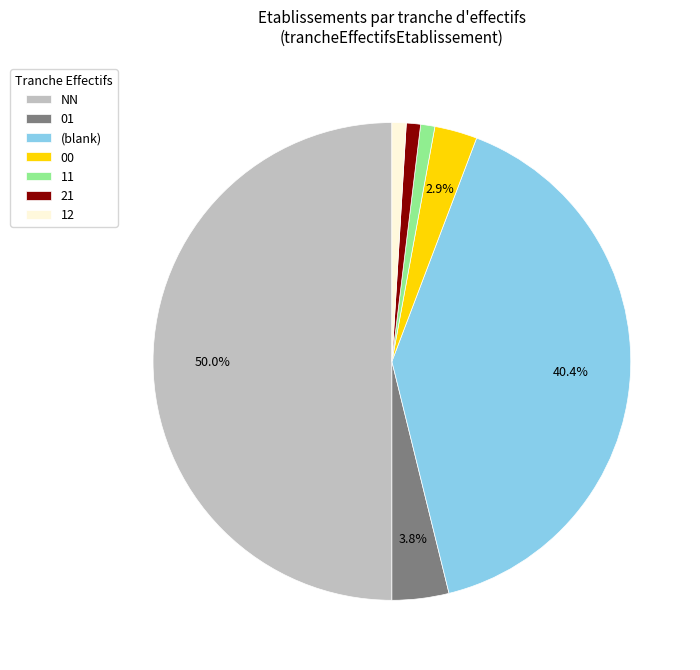

The 11 slice represents 8% of the pie. True or false?

False